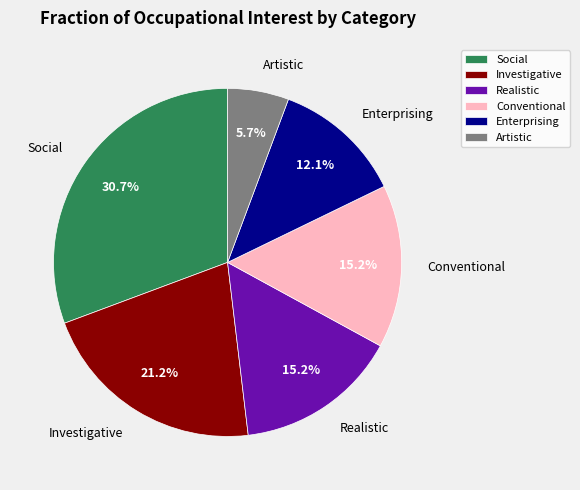

True or false: Social accounts for 31% of the total.

True